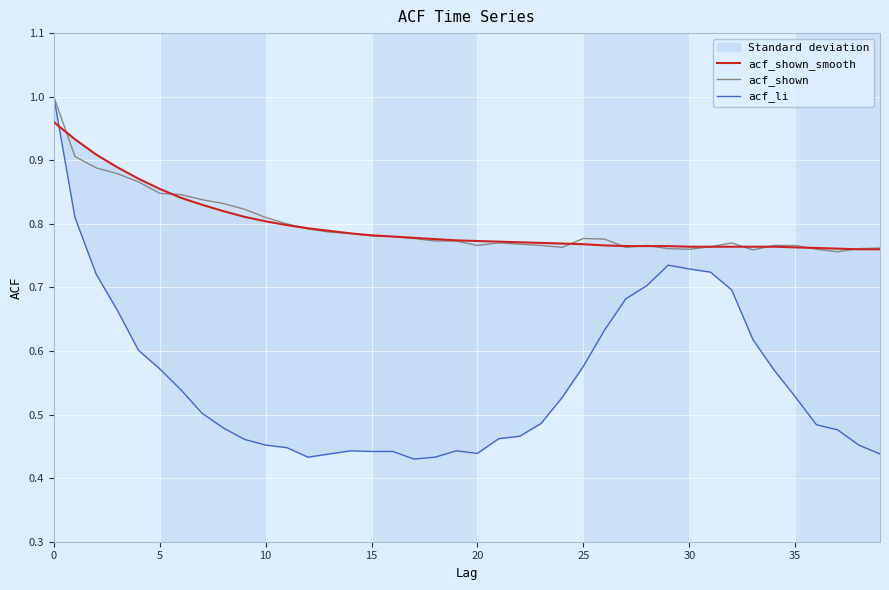

Count the number of categories in the chart.

40